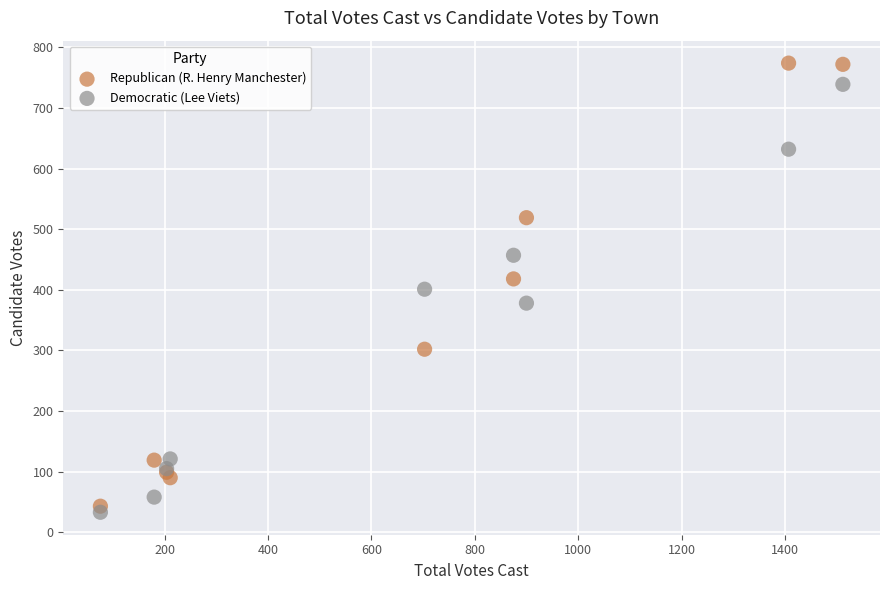

What is the X range (max minus min) for the scatter plot?

1436